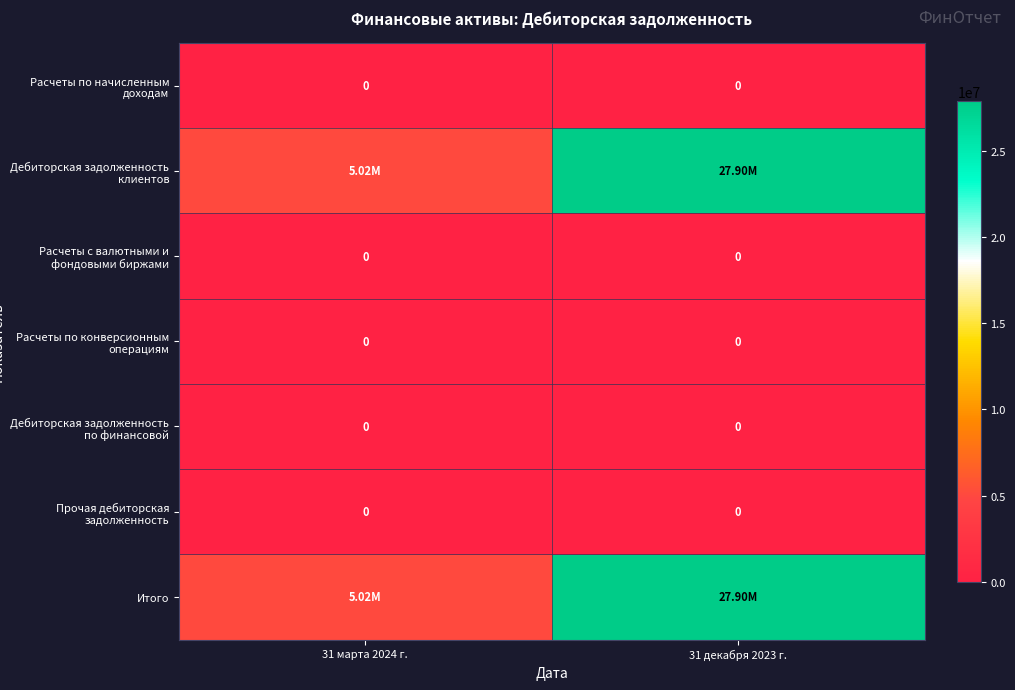

How many series are shown in this chart?

7